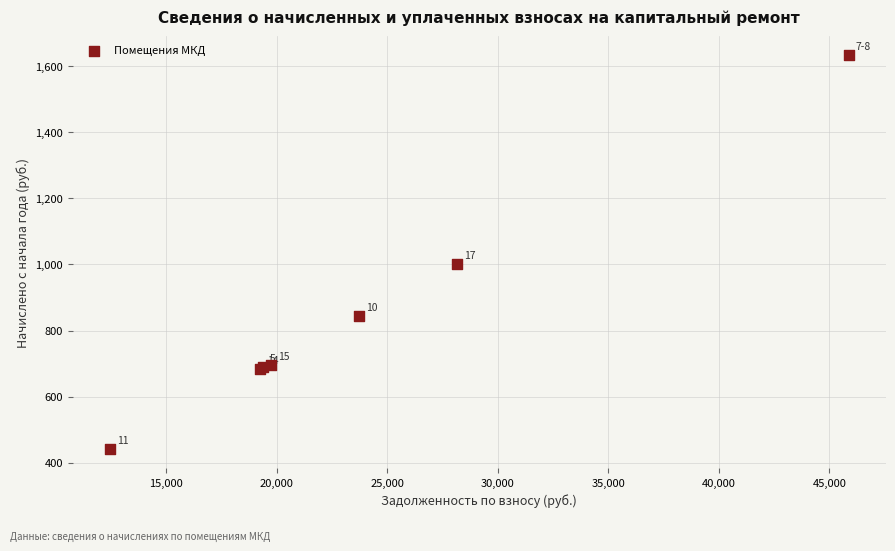

What Y value in the scatter plot is closest to 1037?

1001.7